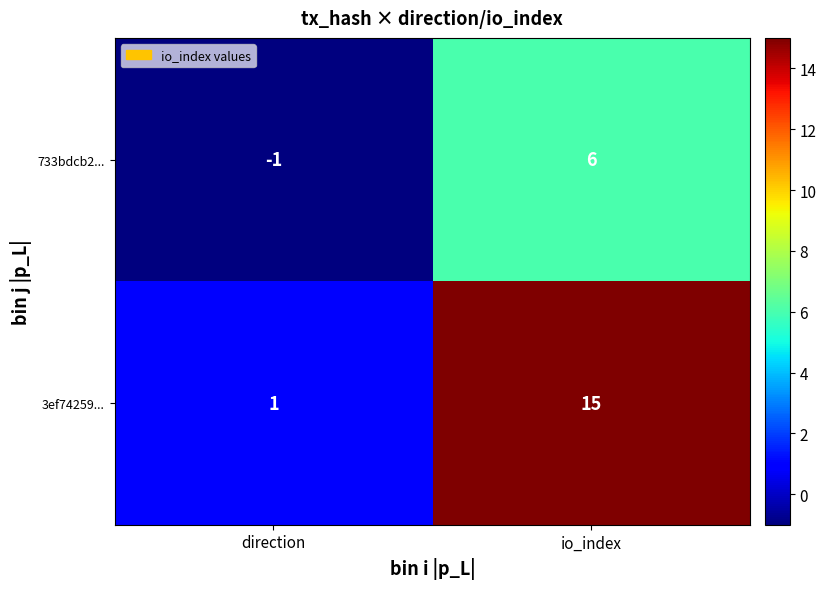

What is the sum of the 733bdcb2... values at direction and io_index?

5